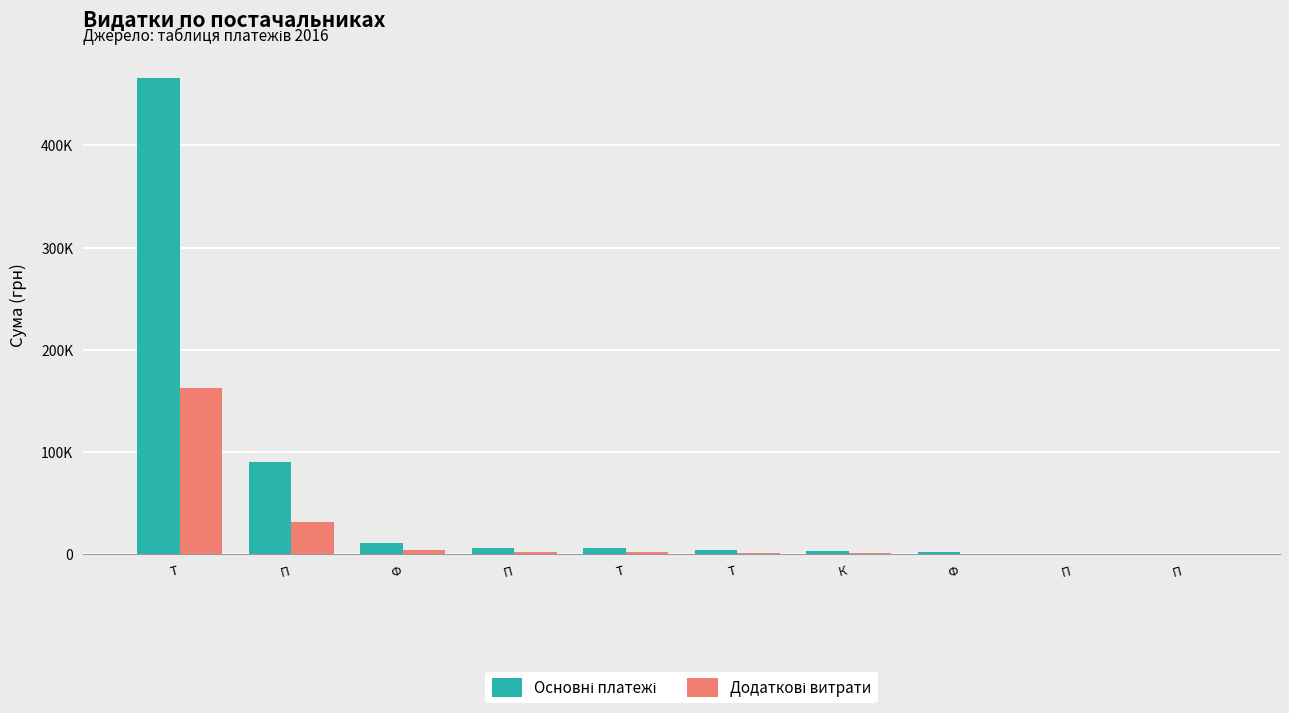

Reading left to right, extract all data points from this chart.

Основні платежі: 465662.5	90000.0	11162.1	6778.4	6400.0	4078.1	3612.7	2130.0	355.0	177.0
Додаткові витрати: 162981.9	31500.0	3906.7	2372.4	2240.0	1427.3	1264.4	745.5	124.2	62.0